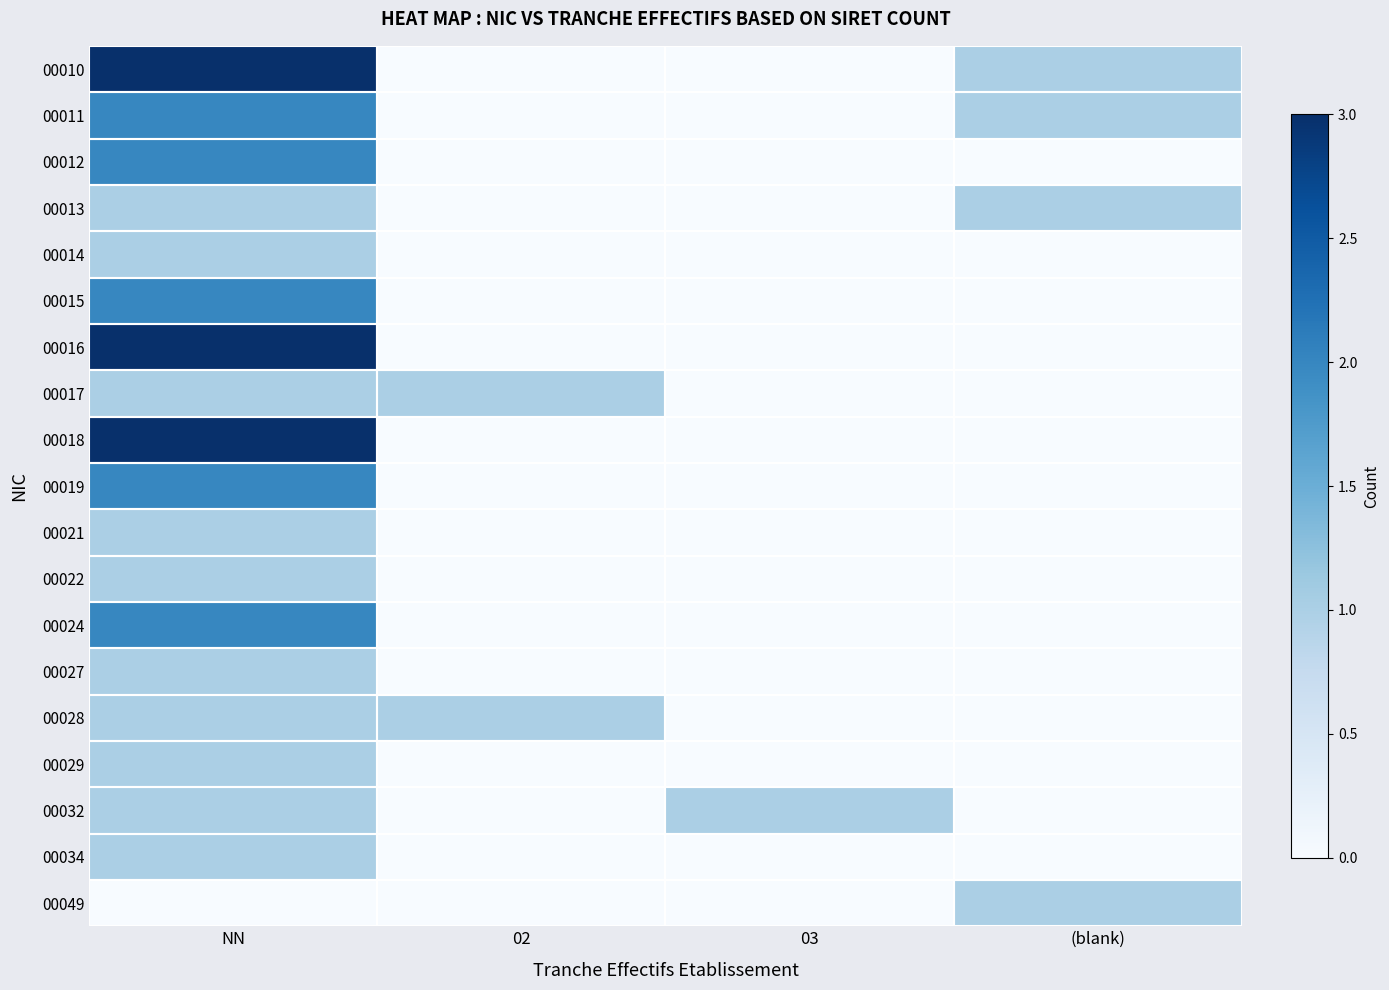

Reading left to right, what are all the values shown in this chart?

00010: NN=3	02=0	03=0	(blank)=1
00011: NN=2	02=0	03=0	(blank)=1
00012: NN=2	02=0	03=0	(blank)=0
00013: NN=1	02=0	03=0	(blank)=1
00014: NN=1	02=0	03=0	(blank)=0
00015: NN=2	02=0	03=0	(blank)=0
00016: NN=3	02=0	03=0	(blank)=0
00017: NN=1	02=1	03=0	(blank)=0
00018: NN=3	02=0	03=0	(blank)=0
00019: NN=2	02=0	03=0	(blank)=0
00021: NN=1	02=0	03=0	(blank)=0
00022: NN=1	02=0	03=0	(blank)=0
00024: NN=2	02=0	03=0	(blank)=0
00027: NN=1	02=0	03=0	(blank)=0
00028: NN=1	02=1	03=0	(blank)=0
00029: NN=1	02=0	03=0	(blank)=0
00032: NN=1	02=0	03=1	(blank)=0
00034: NN=1	02=0	03=0	(blank)=0
00049: NN=0	02=0	03=0	(blank)=1